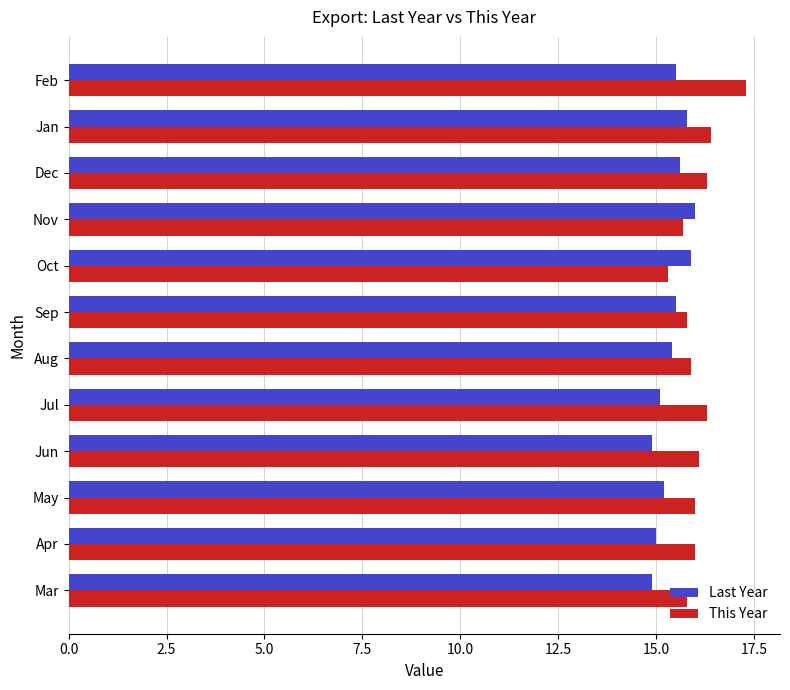

What is the average value of the Last Year series?

15.4